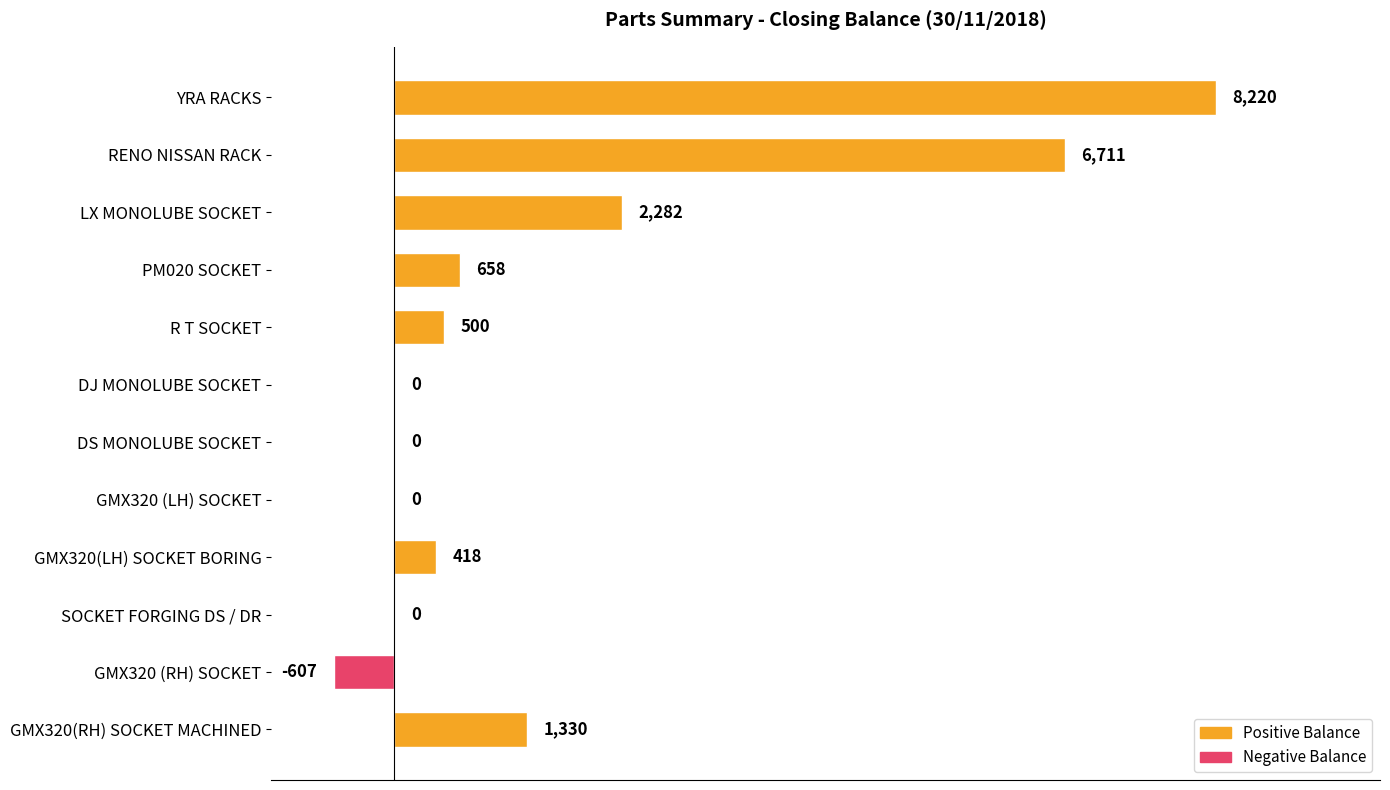

What is the ratio of the value at GMX320(RH) SOCKET MACHINED to the value at R T SOCKET?

2.7